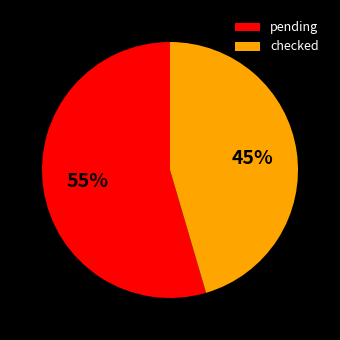

What percentage is the checked slice, to the nearest percent?

45%